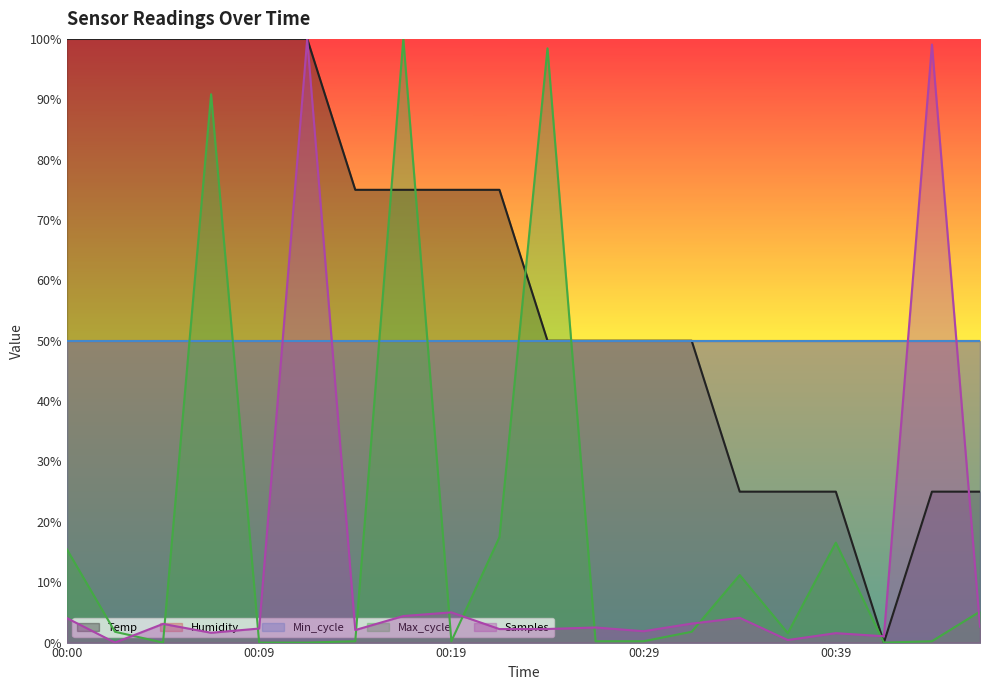

Between which two adjacent categories do Max_cycle and Temp first intersect?

00:14 and 00:17